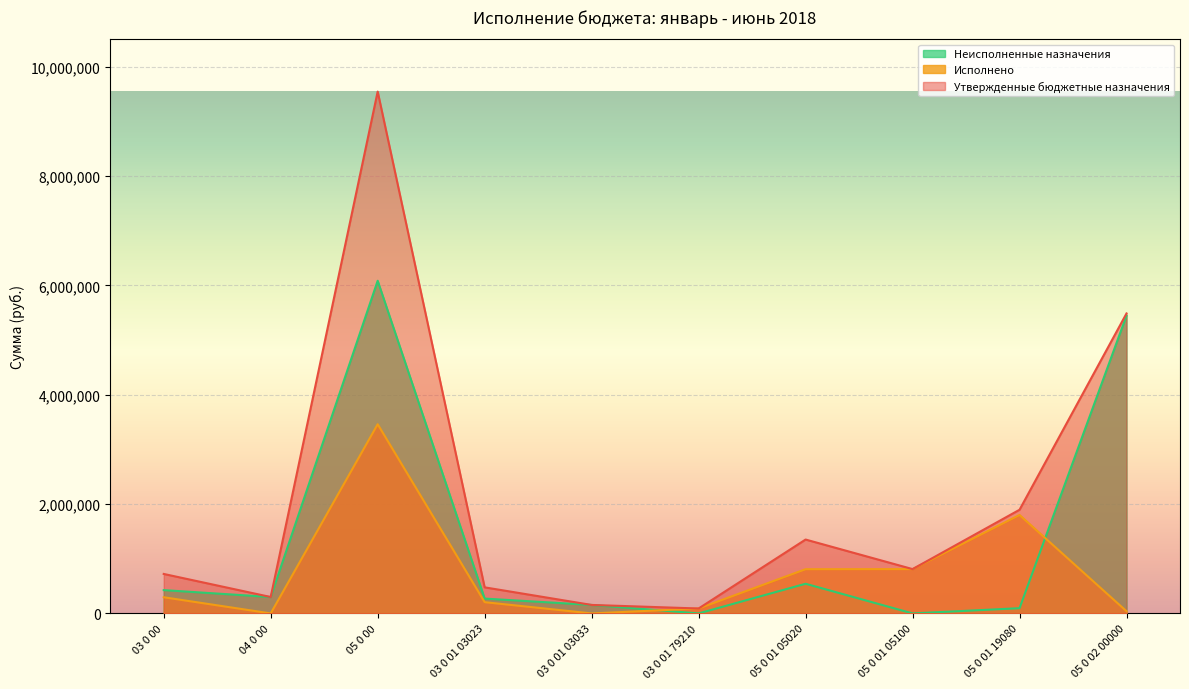

What is the total value across all series at 03 0 00?

1443580.0